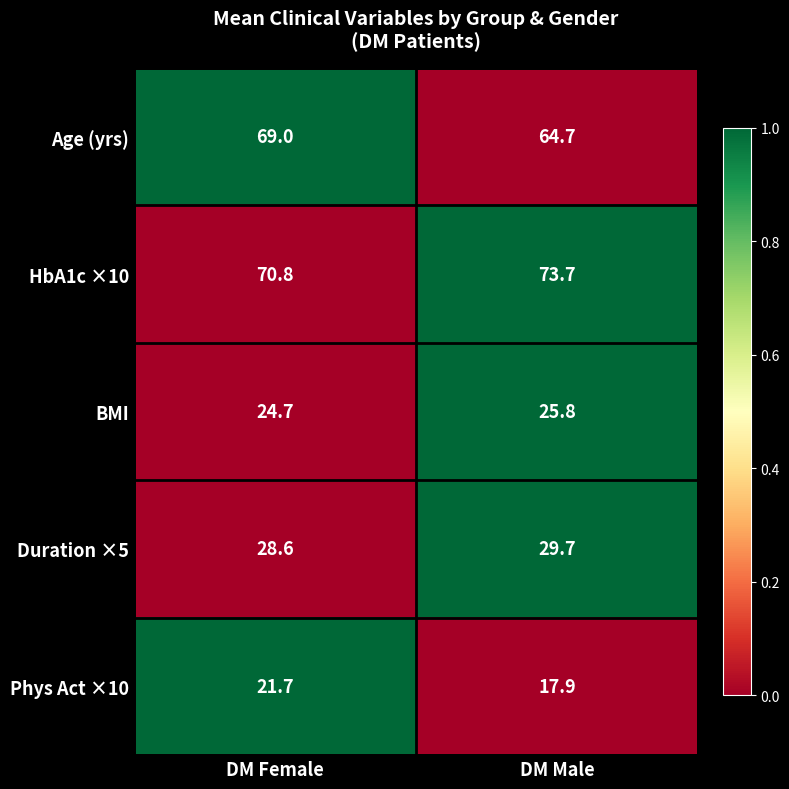

What is the difference between the maximum and minimum values in the Duration ×5 series?

1.1